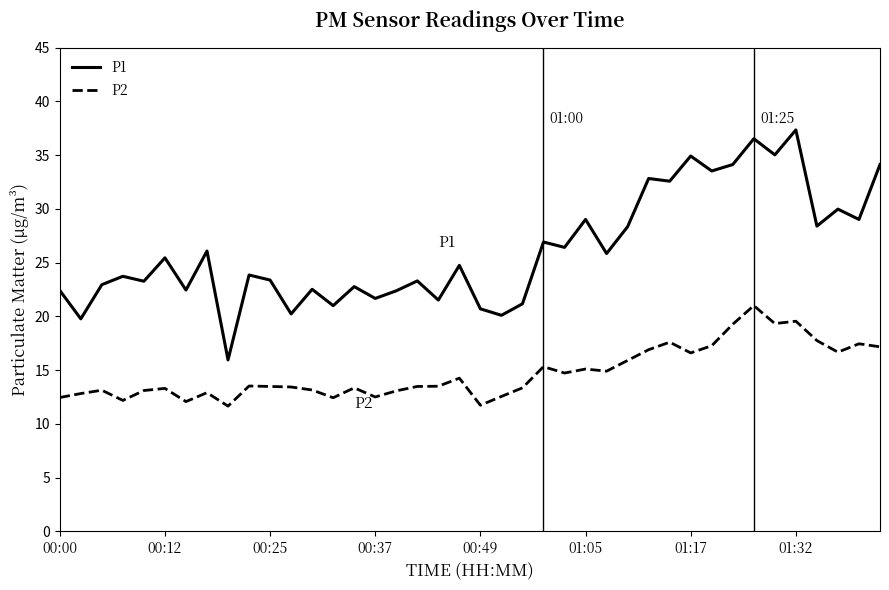

True or false: P1 and P2 intersect in this chart.

False